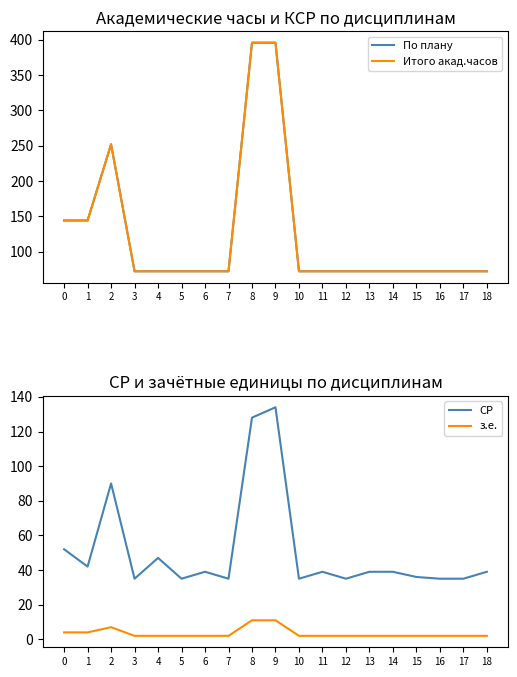

True or false: По плану and СР cross at least once.

False